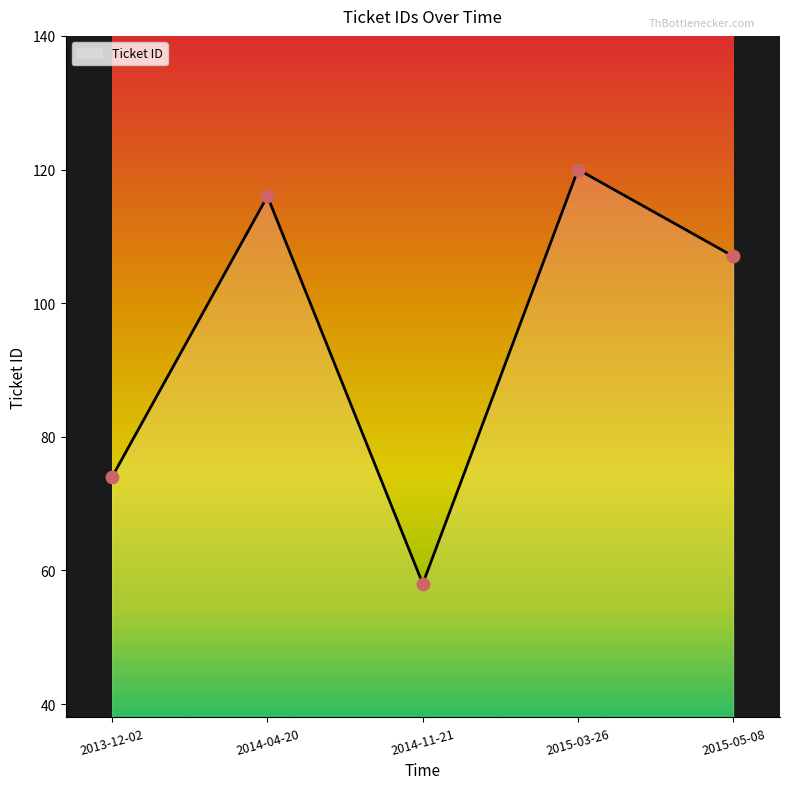

Approximately how many times larger is the value at 2015-03-26 compared to 2013-12-02?

1.6